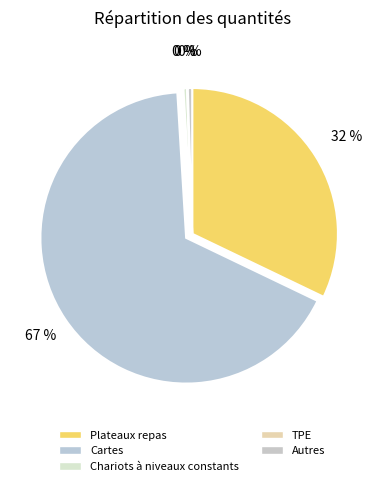

Which slice is the largest?

Cartes